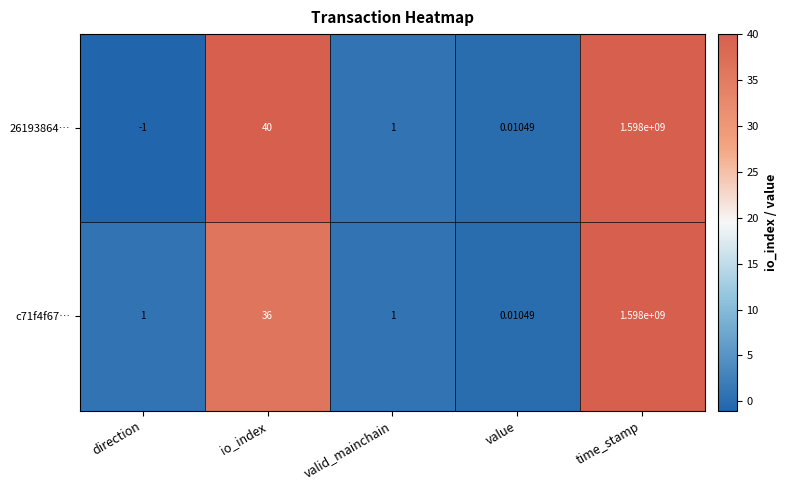

At which category is the sum across all series the highest?

time_stamp